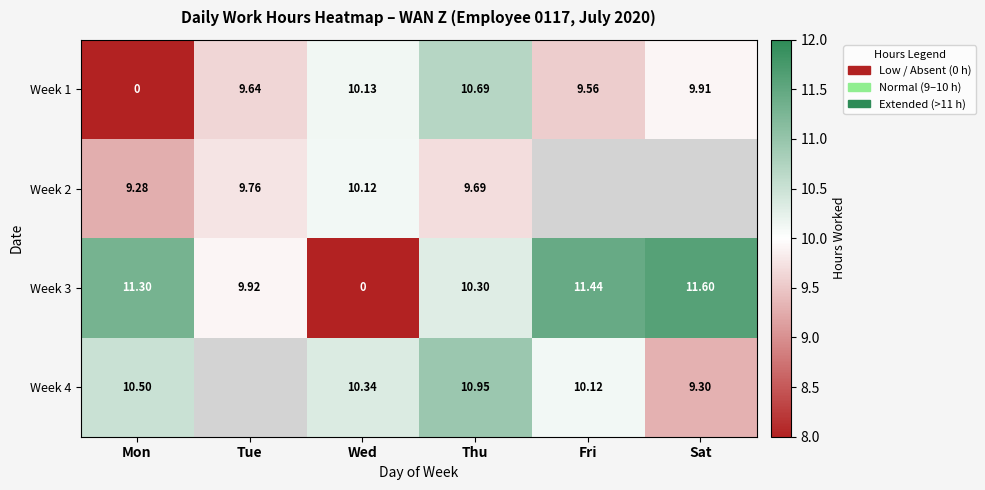

The Week 4 series shows 9.3 at Sat. True or false?

True